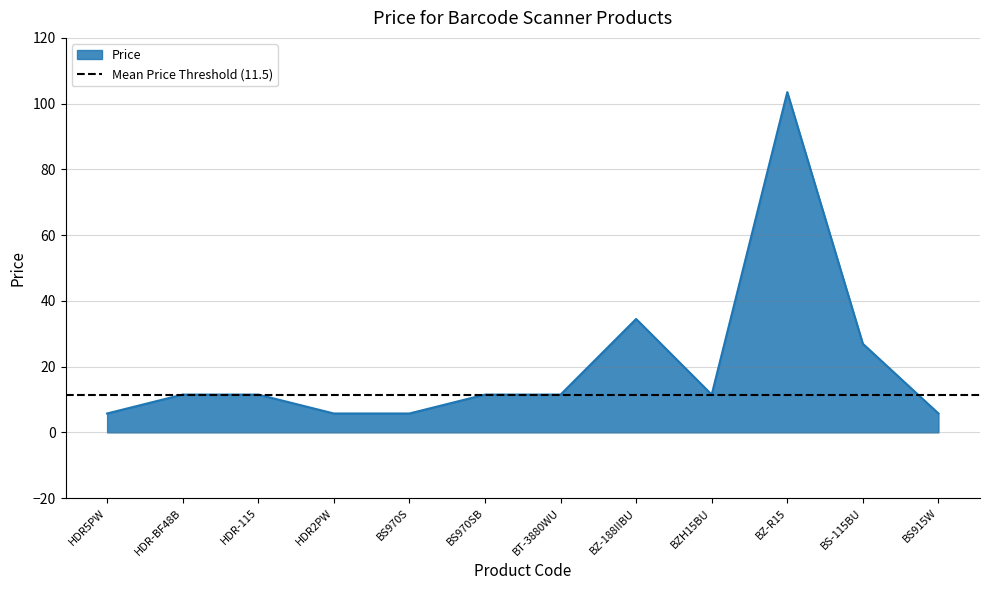

What is the ratio of the value at BZ-R15 to the value at HDR2PW?

18.0